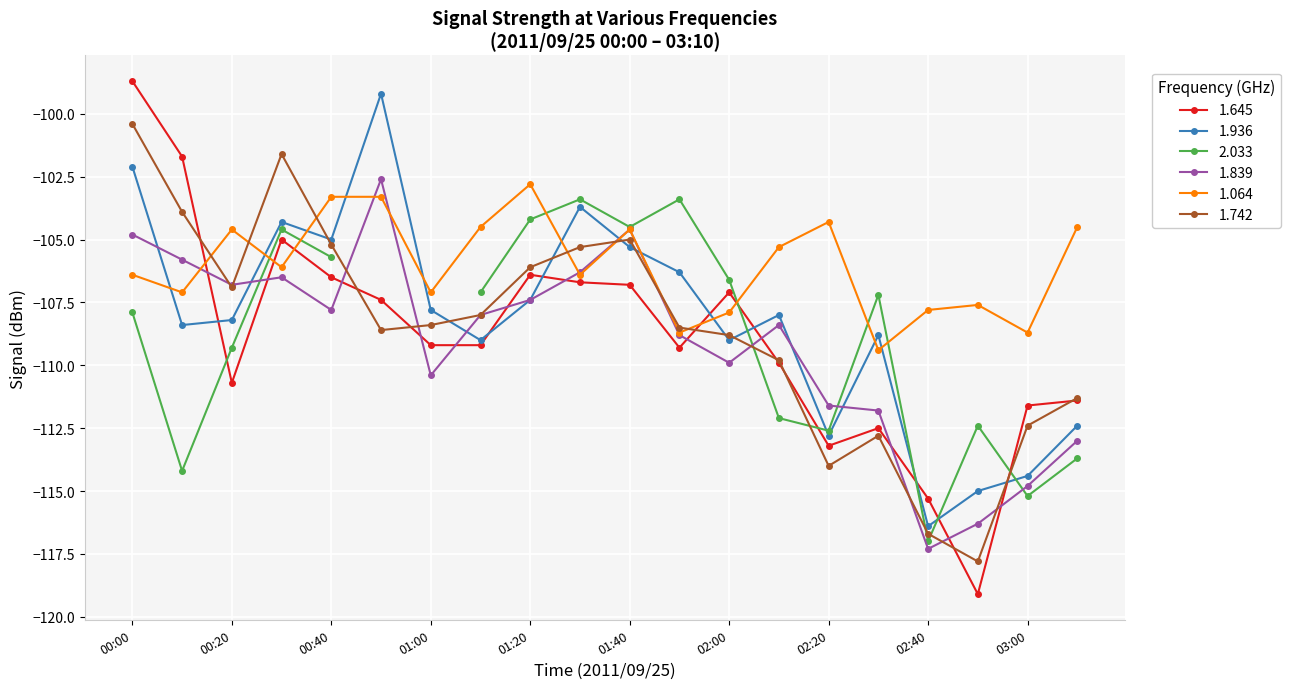

True or false: 1.064 has more than 2 points higher than both neighbors.

True